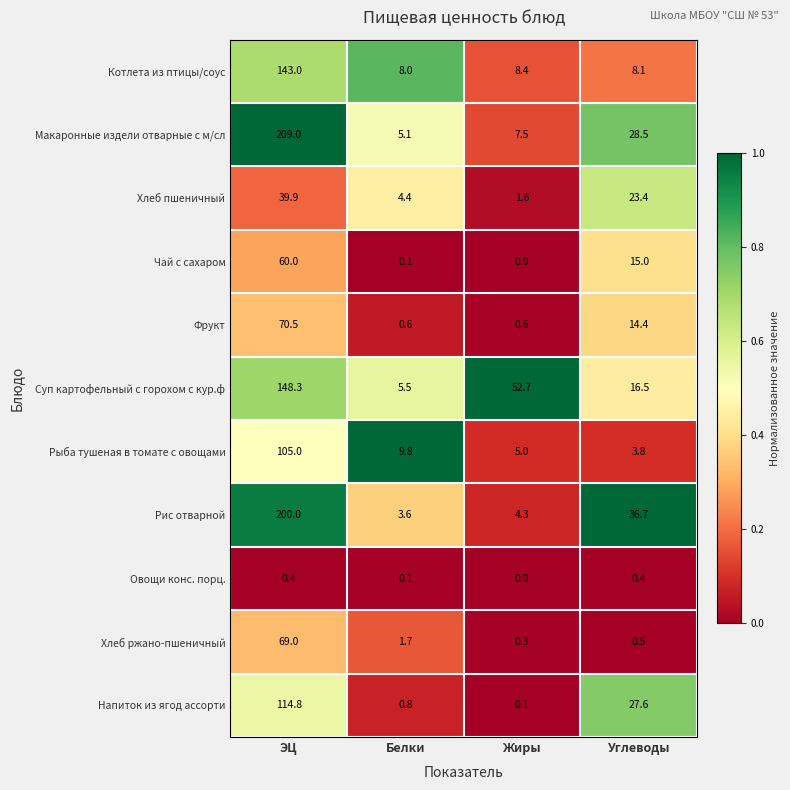

At which category does the chart reach its minimum across all series?

Жиры